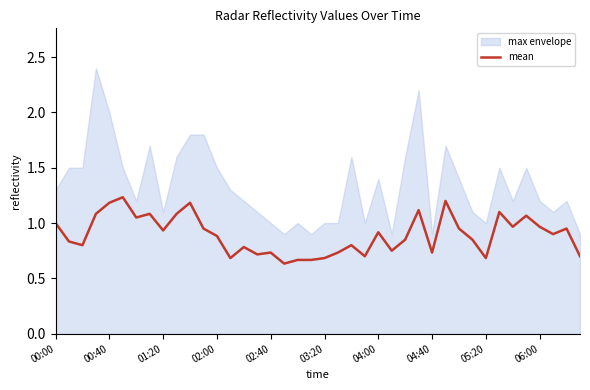

The value of mean at 04:00 is 0.4. True or false?

False